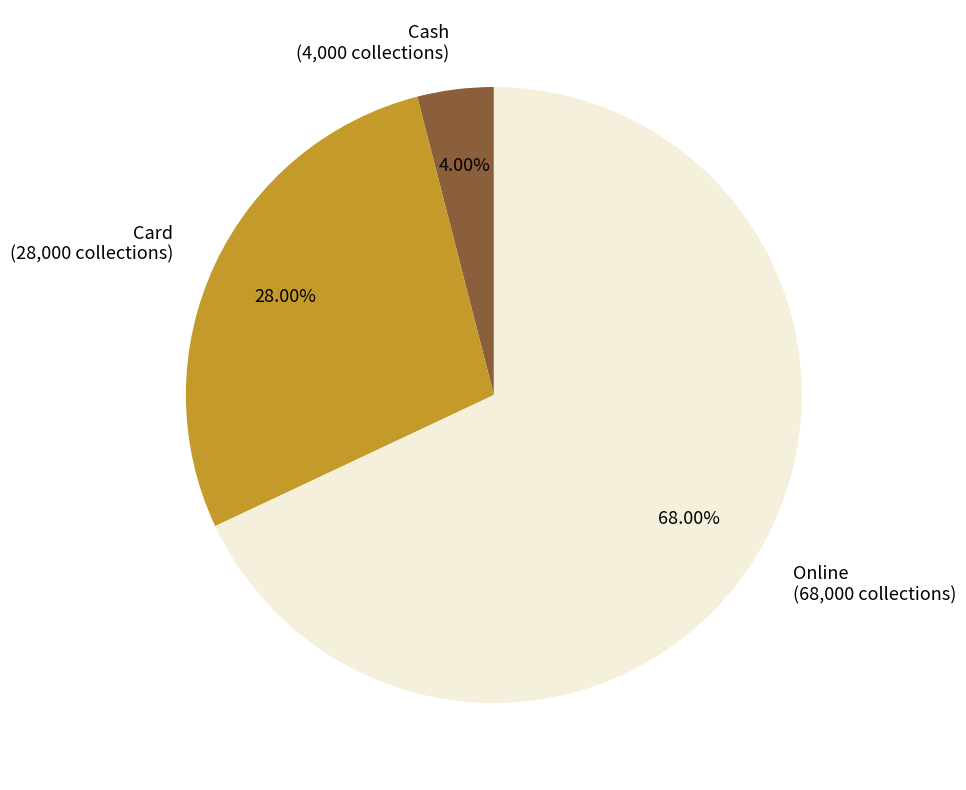

To the nearest percent, what is the difference between the largest and smallest slice percentages?

64%